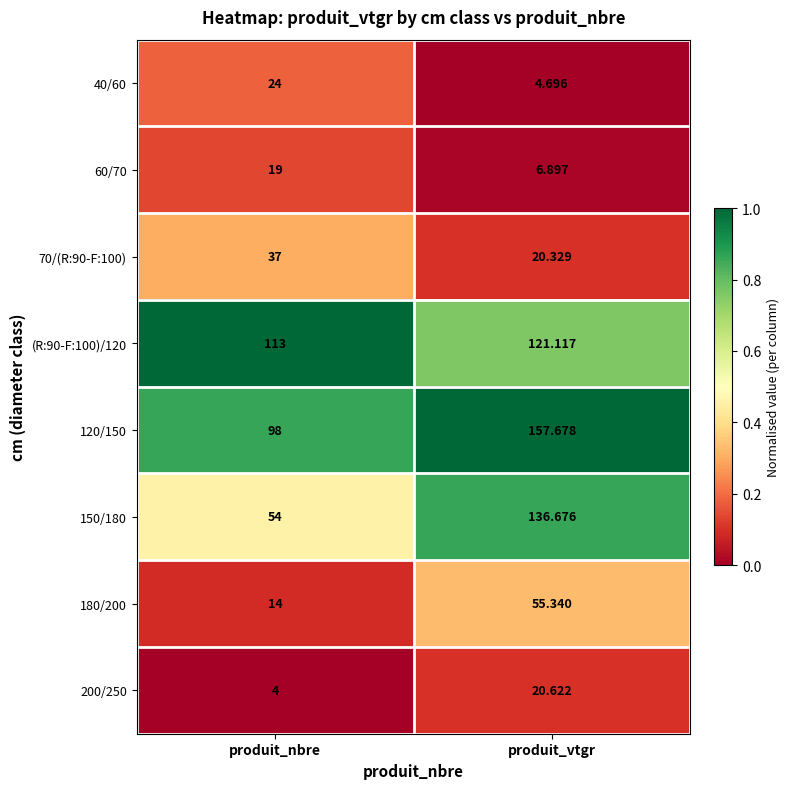

At which category is the sum across all series the highest?

produit_vtgr